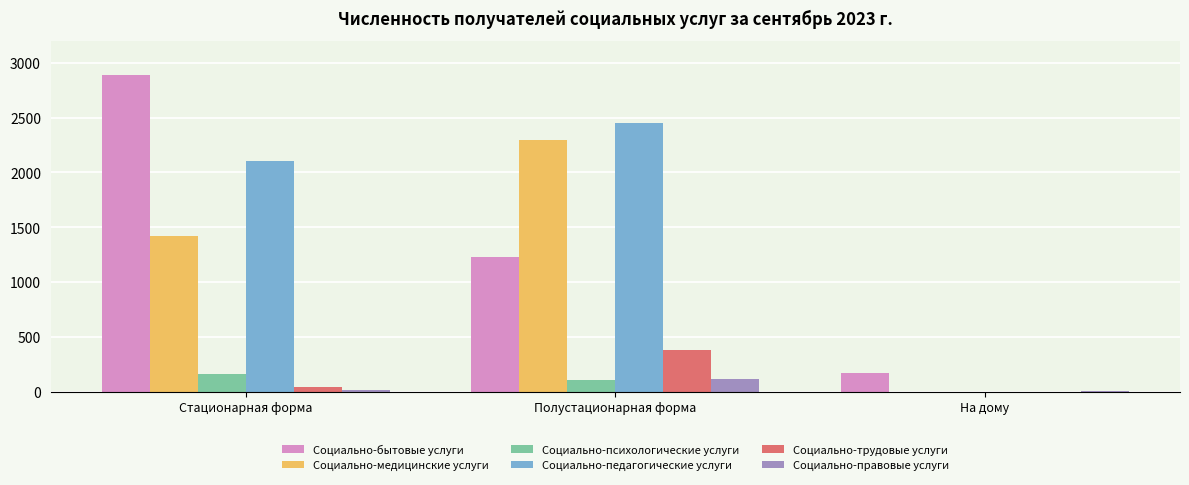

Is it true that Социально-бытовые услуги equals 1966 at Стационарная форма?

False